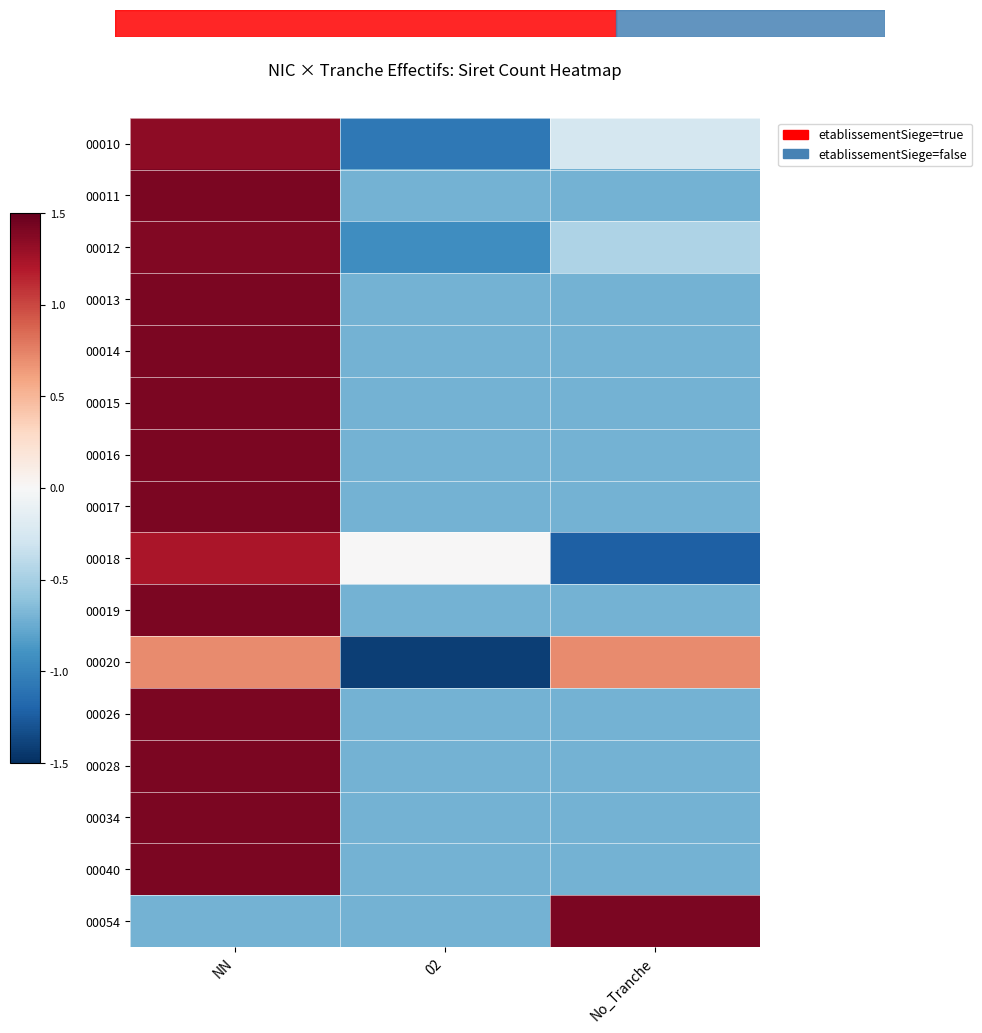

Between NN and No_Tranche, which is larger?

NN